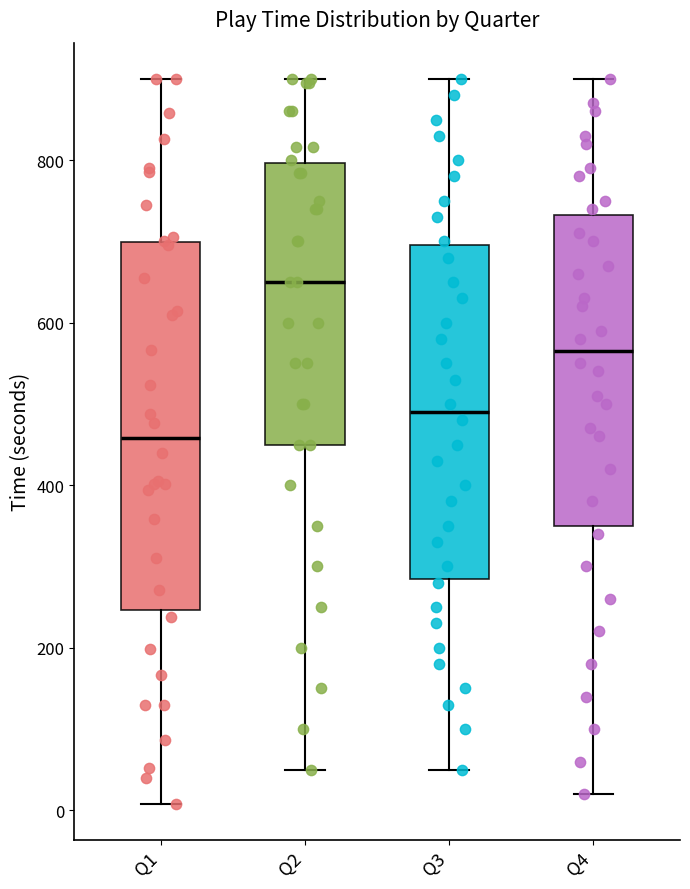

Which box has the lowest median line?

Q1